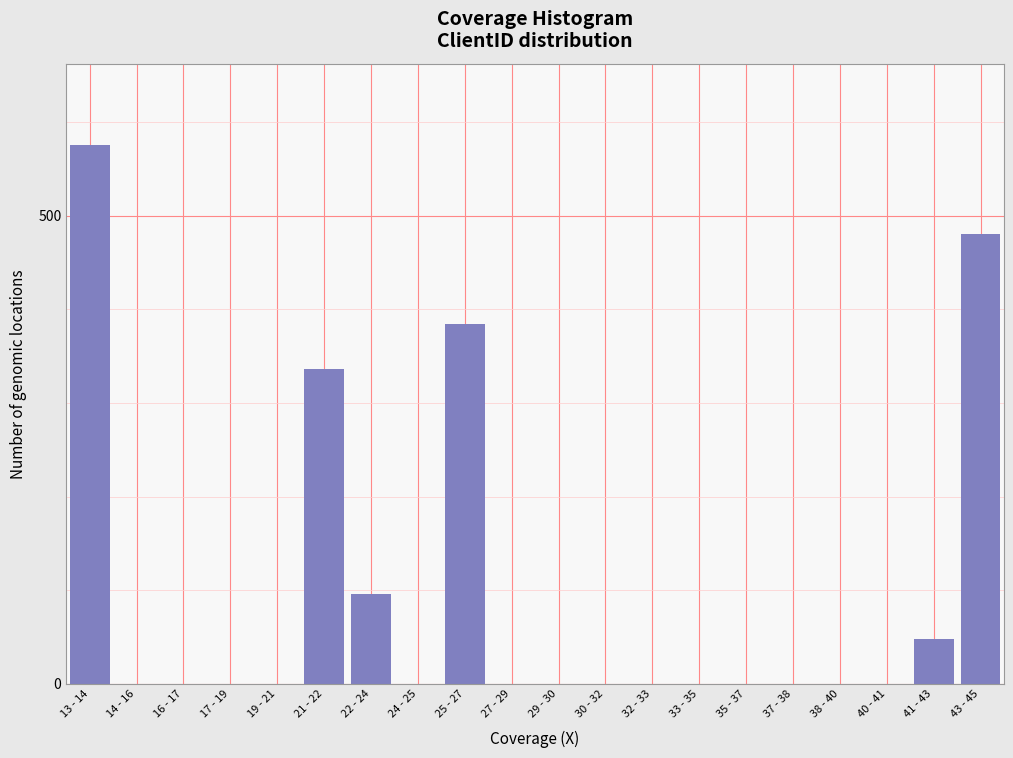

Reading left to right, transcribe all the data shown in this chart.

13 - 14=576	14 - 16=0	16 - 17=0	17 - 19=0	19 - 21=0	21 - 22=336	22 - 24=96	24 - 25=0	25 - 27=384	27 - 29=0	29 - 30=0	30 - 32=0	32 - 33=0	33 - 35=0	35 - 37=0	37 - 38=0	38 - 40=0	40 - 41=0	41 - 43=48	43 - 45=480